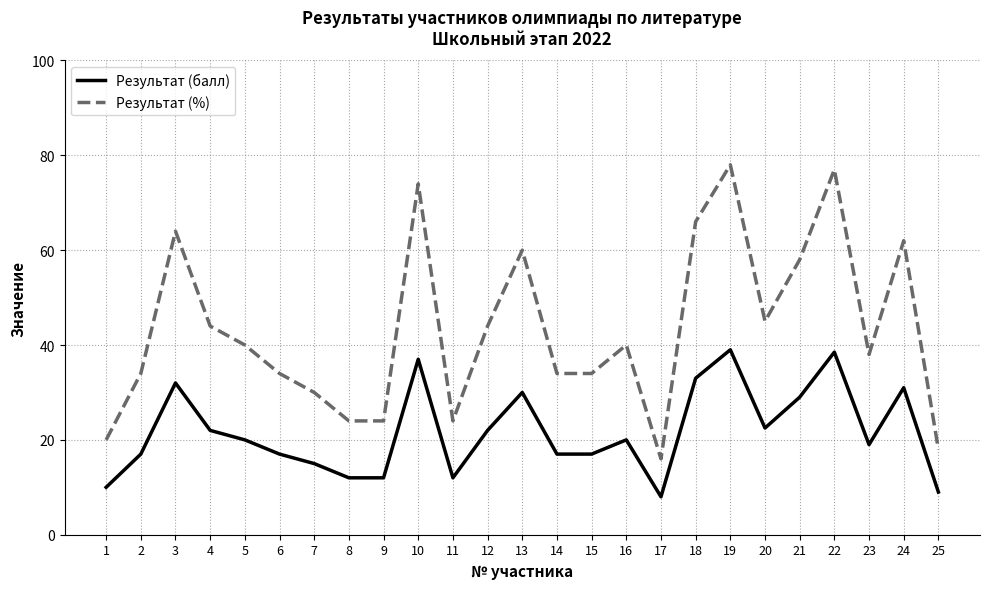

What are all the series names shown in the legend?

Результат (балл), Результат (%)